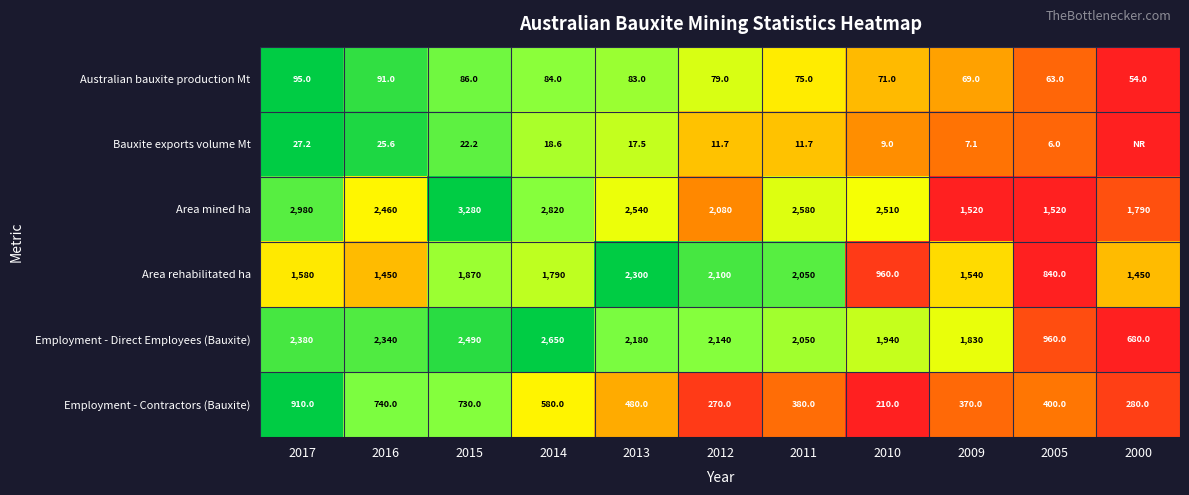

Which series changed the most between 2015 and 2011?

Area mined ha